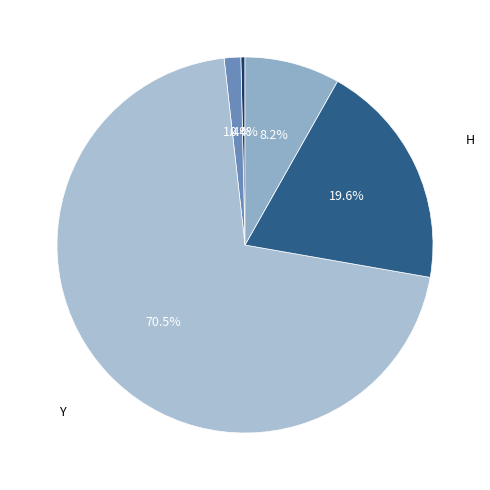

How many segments does this pie chart have?

5